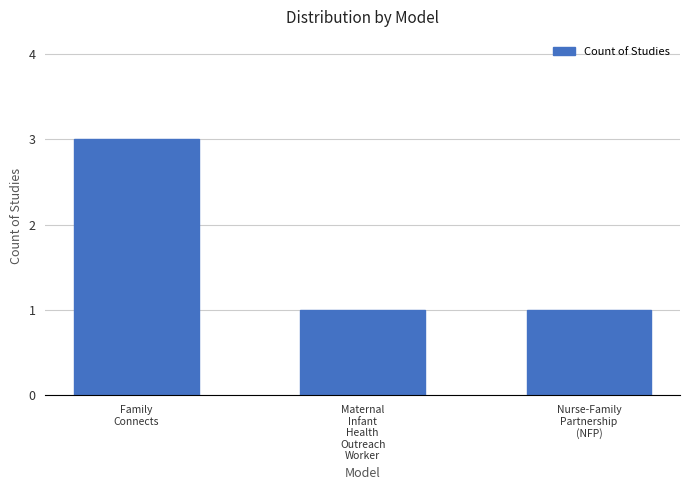

How many distinct data groups are displayed?

1